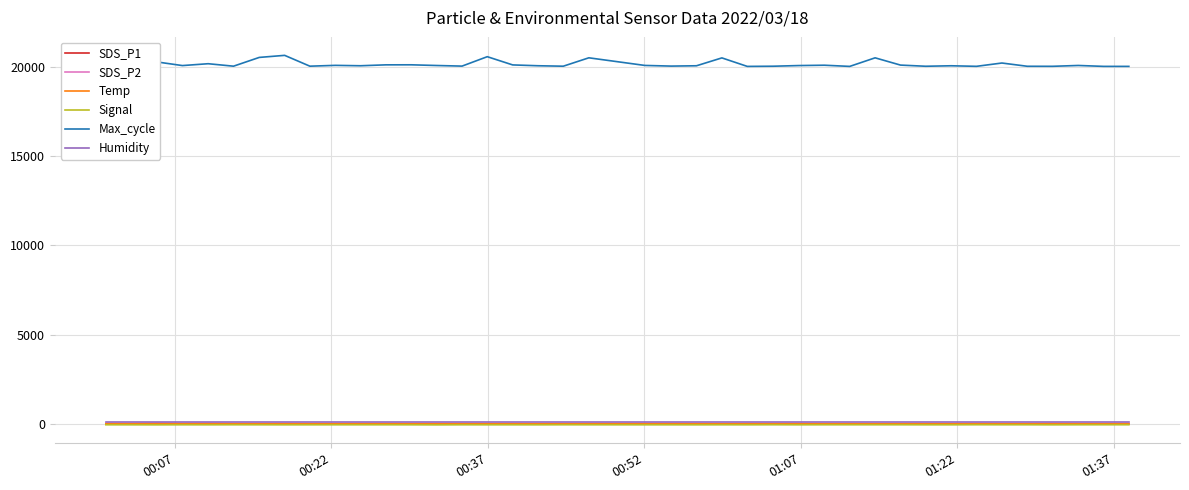

Which series has the largest range (max minus min)?

Max_cycle